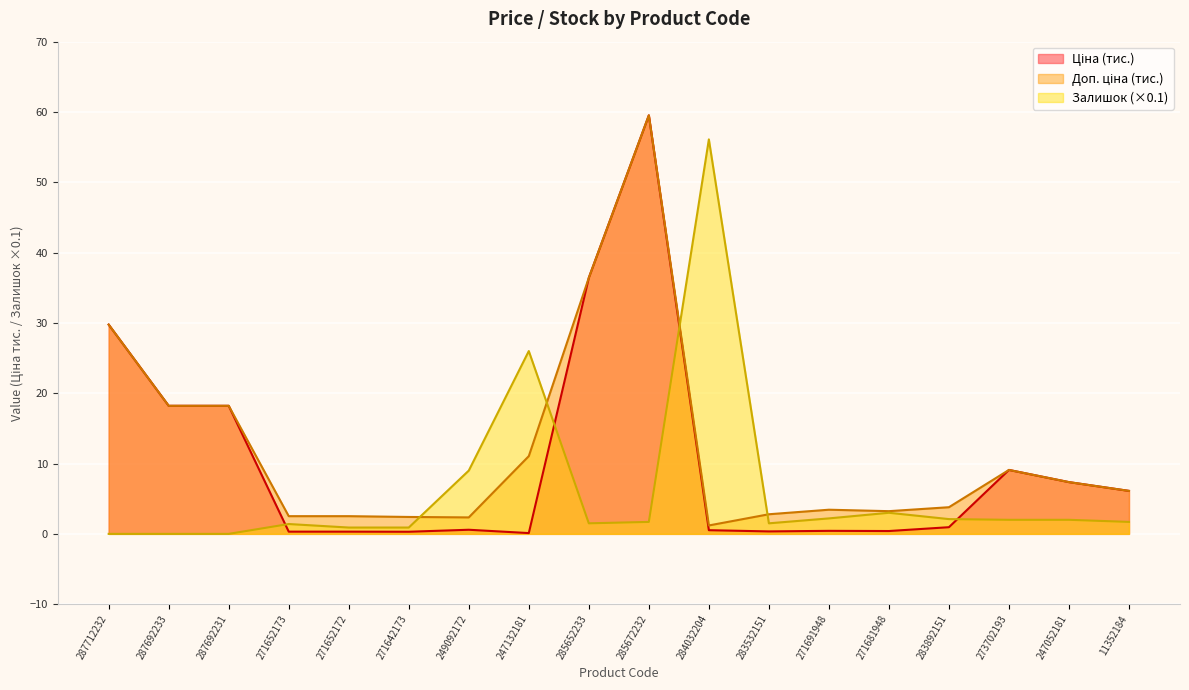

What is the average value of the Ціна series?

10.5